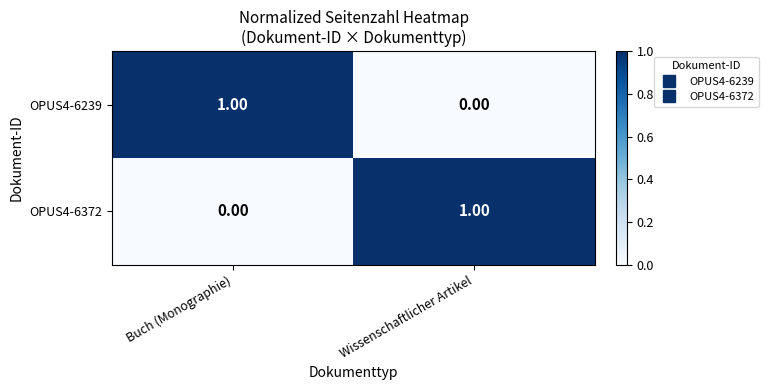

How many data points does each series have?

2